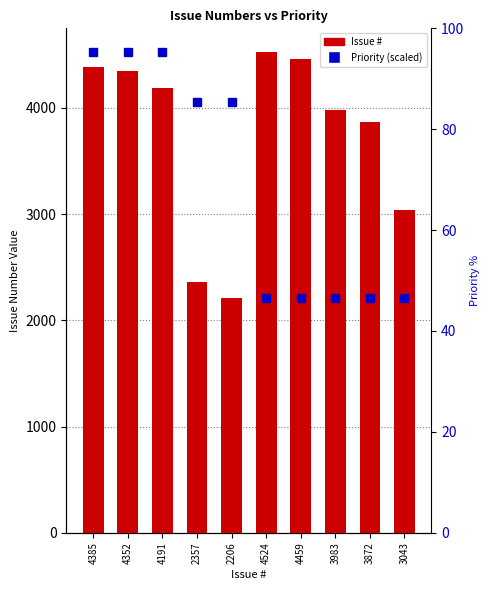

What is the ratio of the value at 3043 to the value at 4385?

0.7